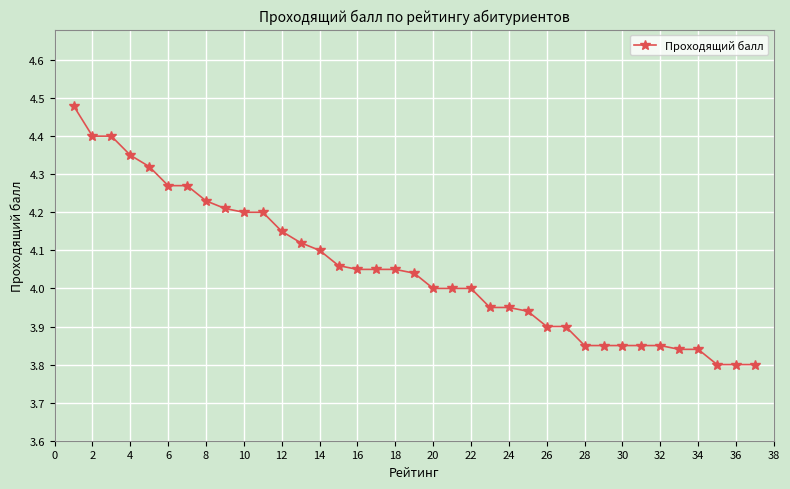

What is the difference between the maximum and minimum values?

0.7